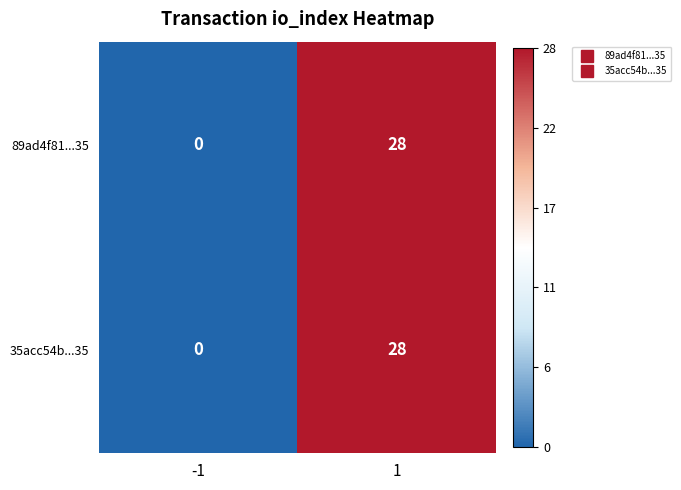

Reading right to left, transcribe all the data shown in this chart.

89ad4f81...35: 1=28	-1=0
35acc54b...35: 1=28	-1=0